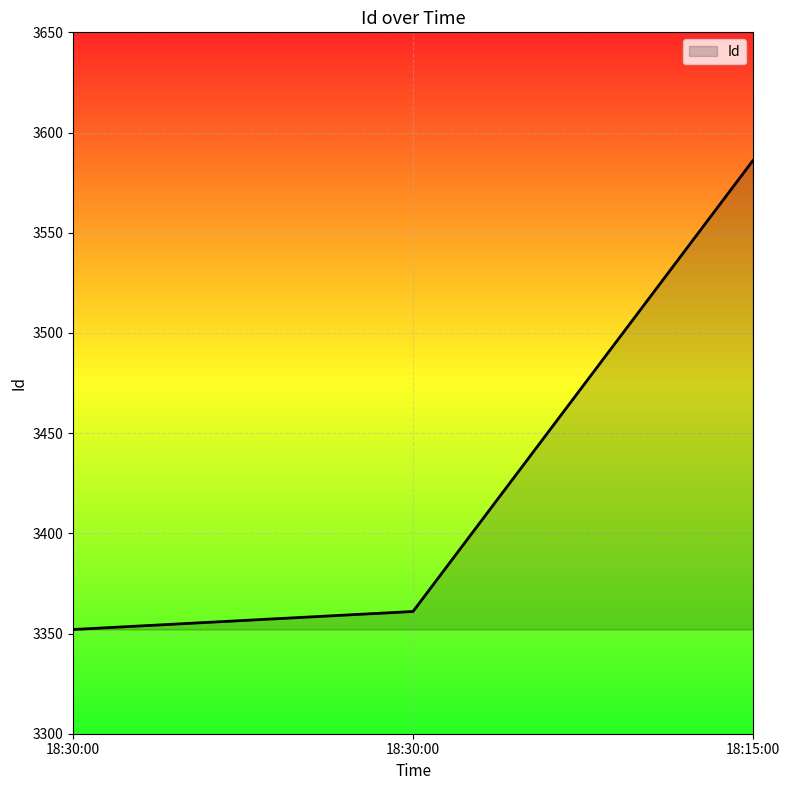

Rank the categories by value from lowest to highest.

18:30:00, 18:30:00, 18:15:00